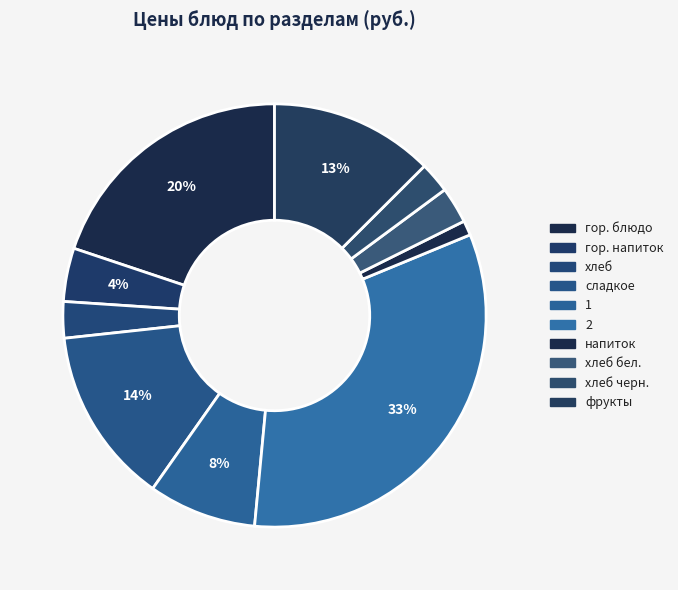

How many segments does this pie chart have?

10